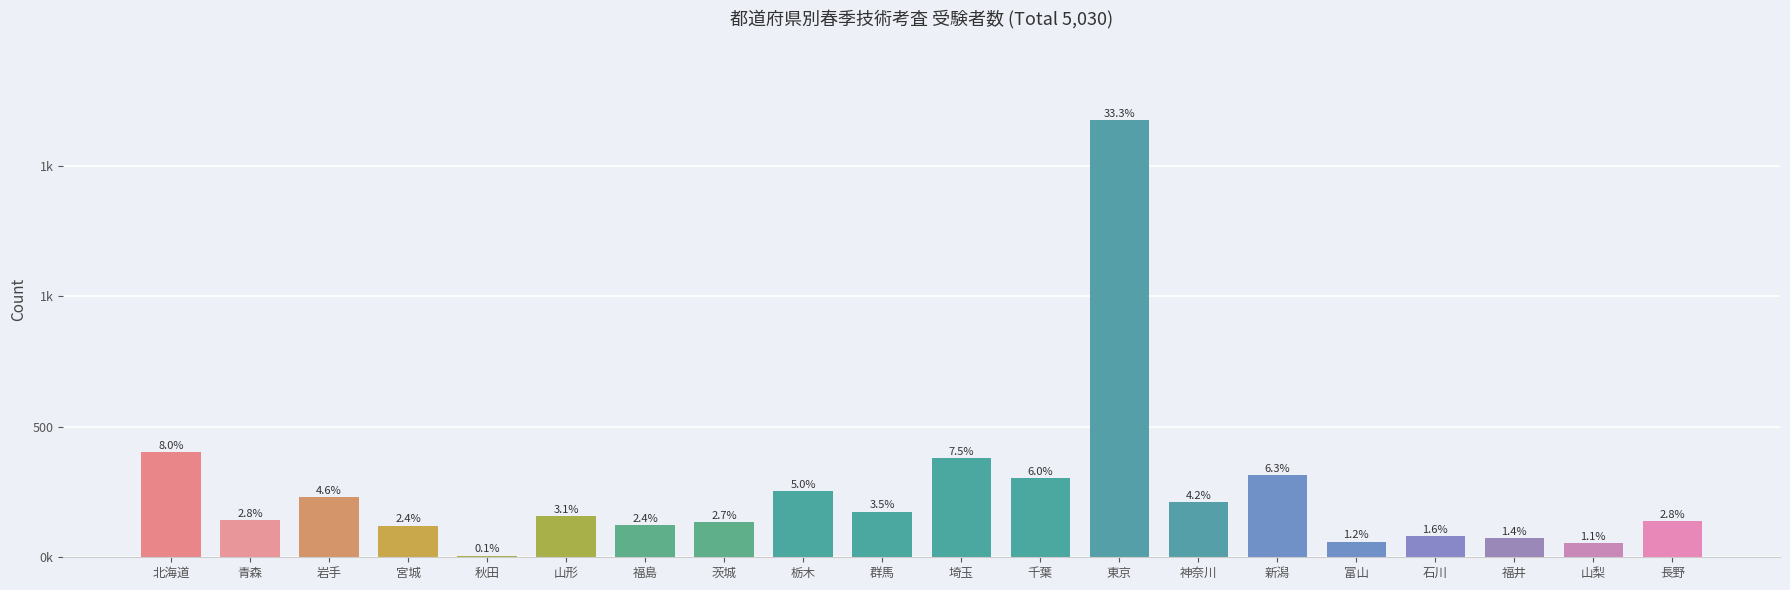

Between 富山 and 福井, which is larger?

福井